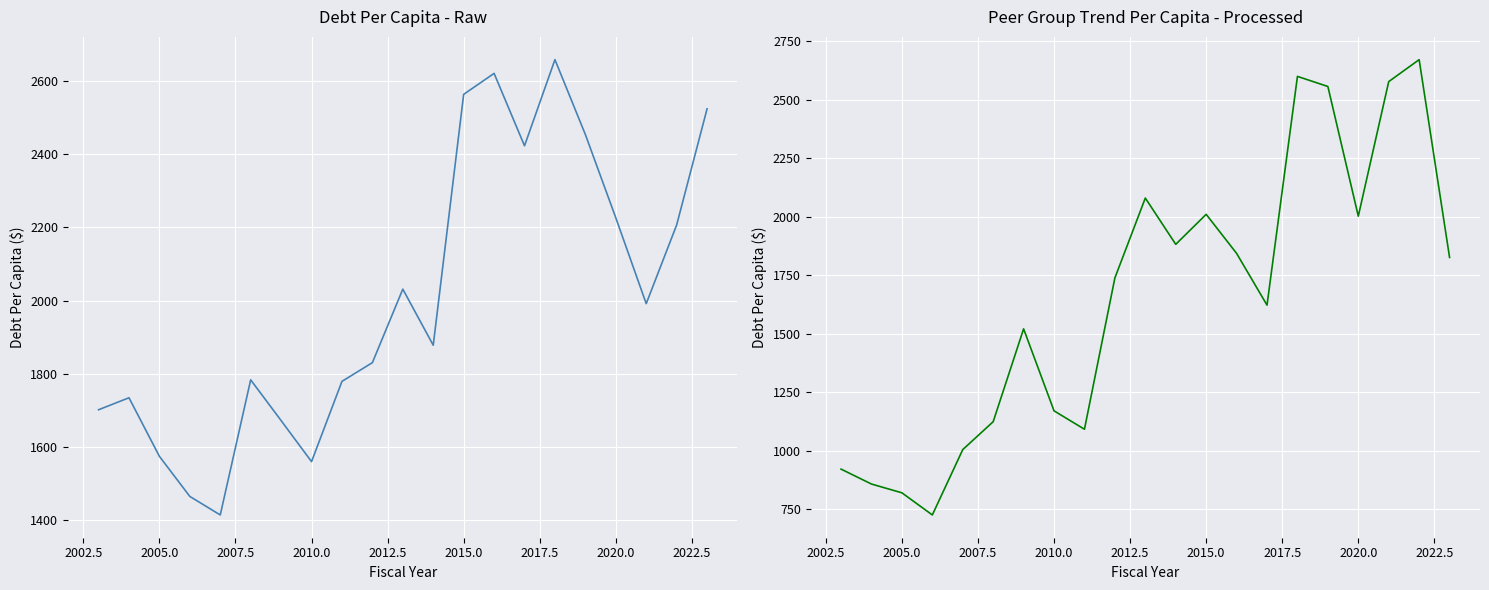

The value of DebtPerCapita at 2020.0 is 756.0. True or false?

False